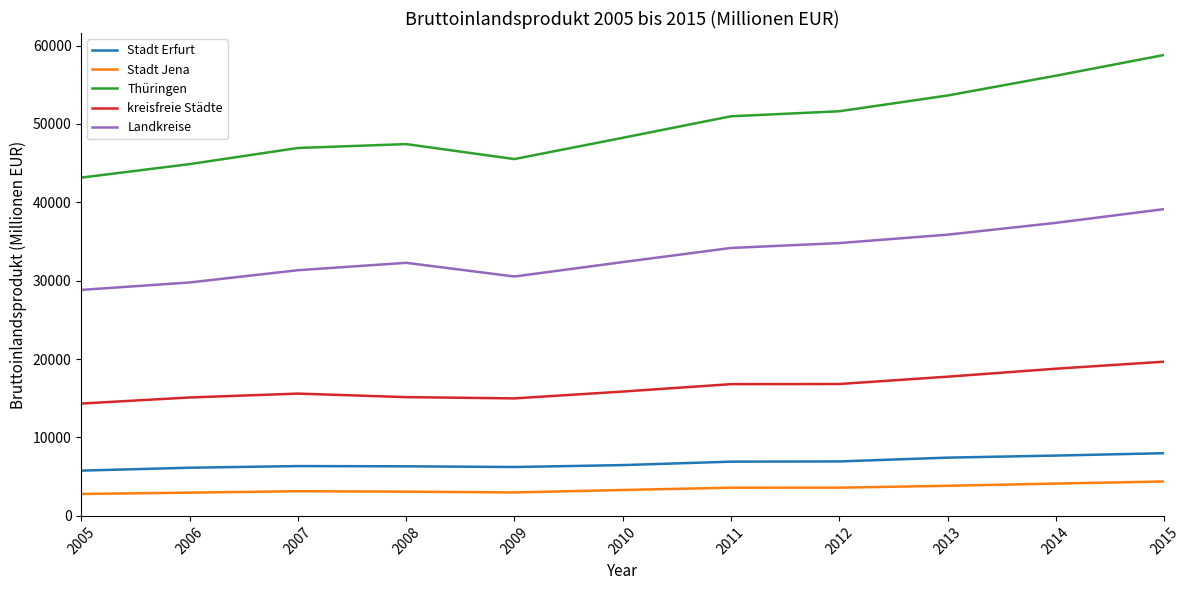

Which series has the largest range (max minus min)?

Thüringen